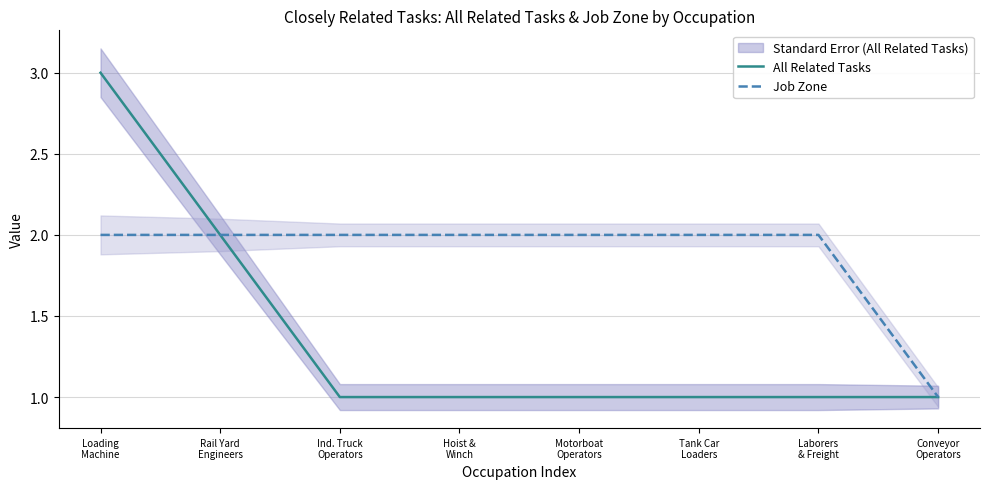

Which series has the widest spread of values?

All Related Tasks